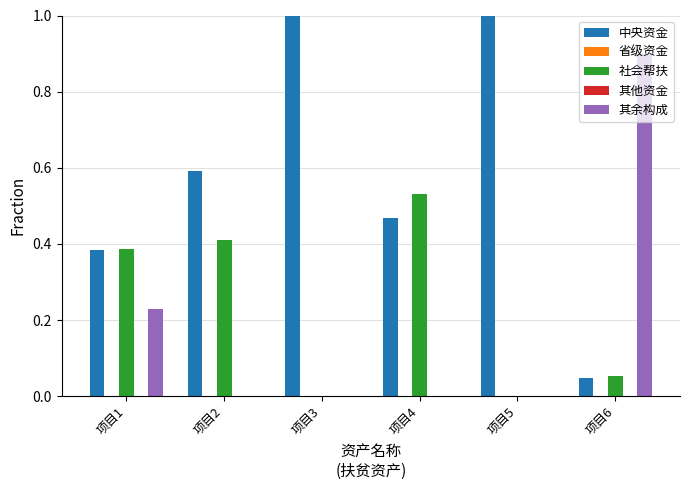

Count the number of data series in this chart.

5